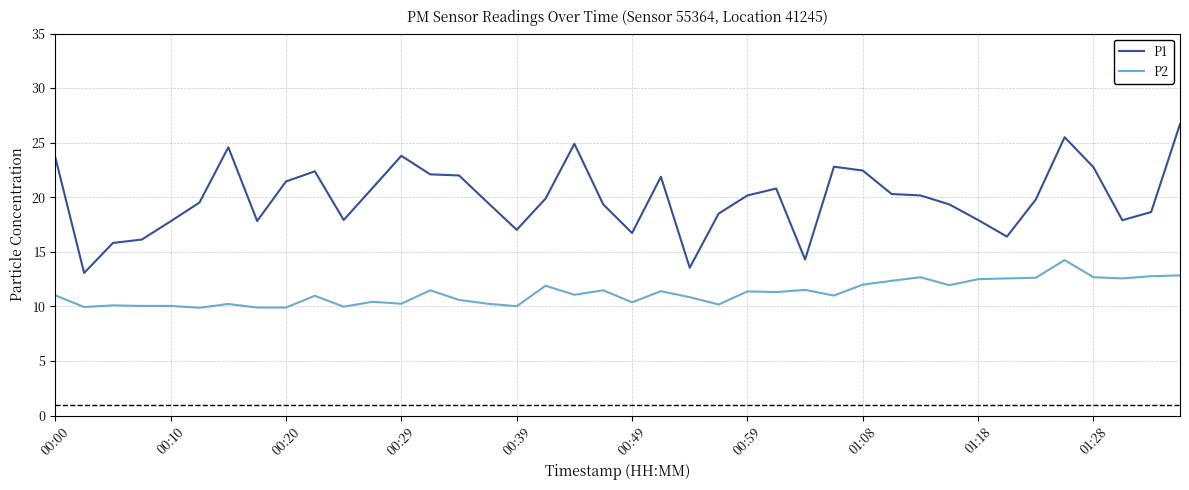

At how many categories does at least one series exceed 19?

25